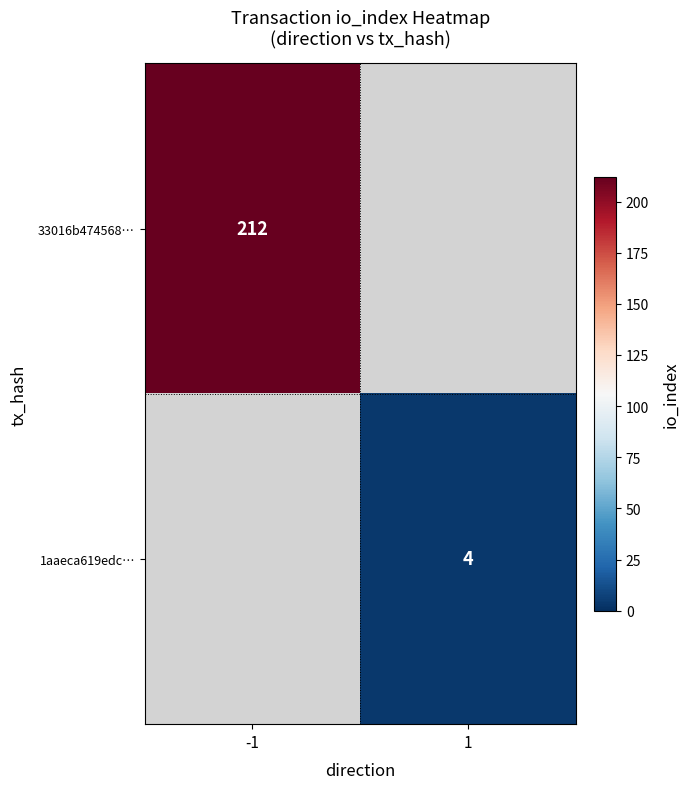

The 1aaeca619edc… series shows 4 at 1. True or false?

True